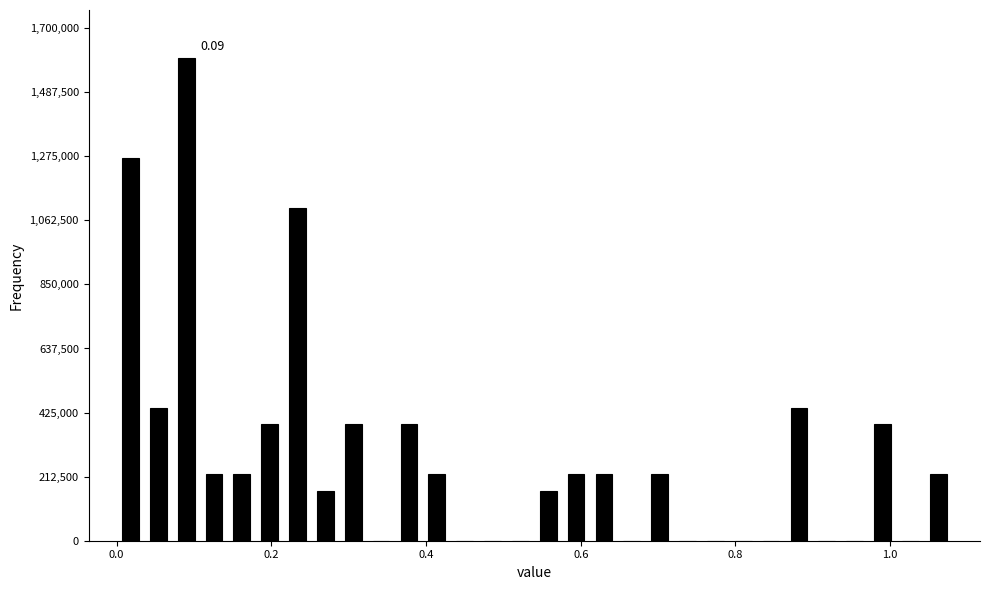

Read against the x-axis, roughly where is the centre of the tallest bar?

0.10